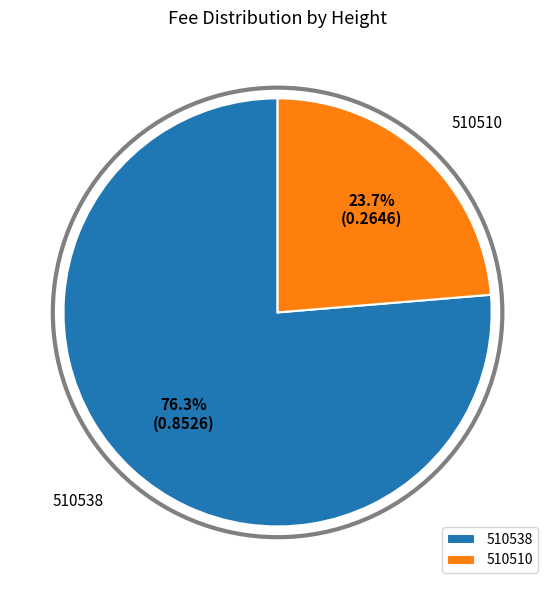

Which has a higher value, 510510 or 510538?

510538